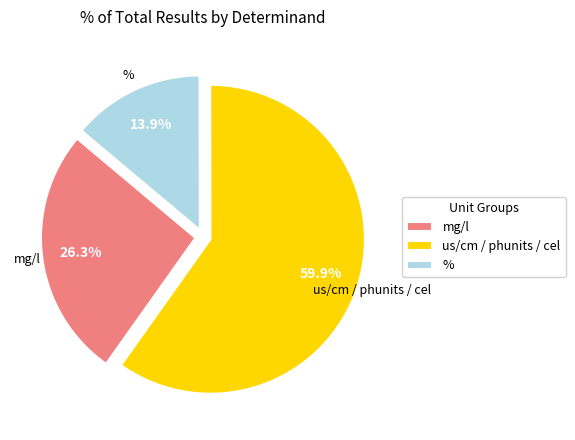

What is the ratio of the value at mg/l to the value at us/cm / phunits / cel?

0.4